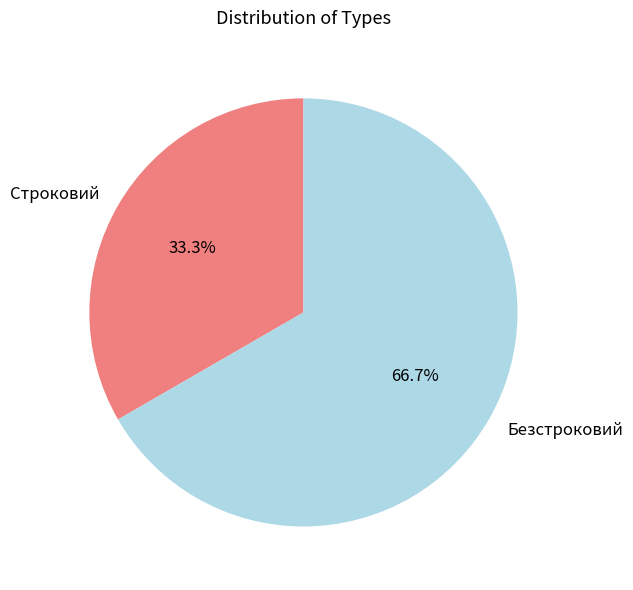

Combined, what portion of the pie is Строковий and Безстроковий?

100.0%